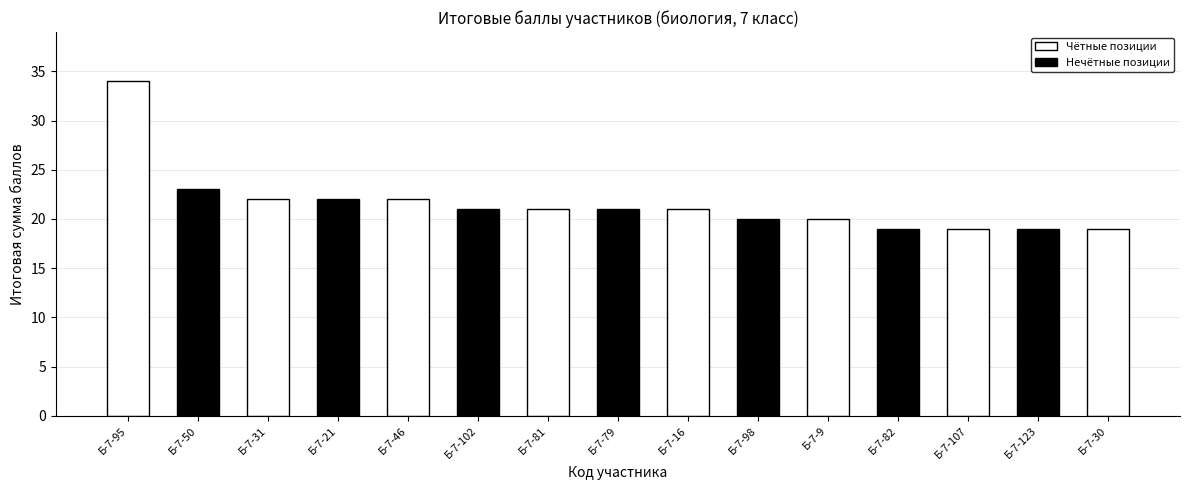

Is it true that the value at Б-7-82 is 27?

False